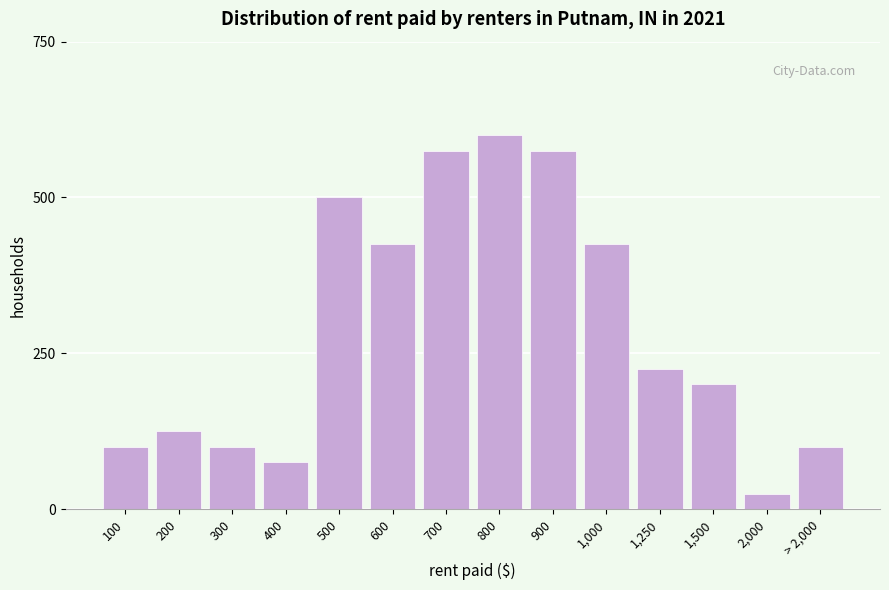

Reading left to right, list all the values displayed in this chart.

100	125	100	75	500	425	575	600	575	425	225	200	25	100